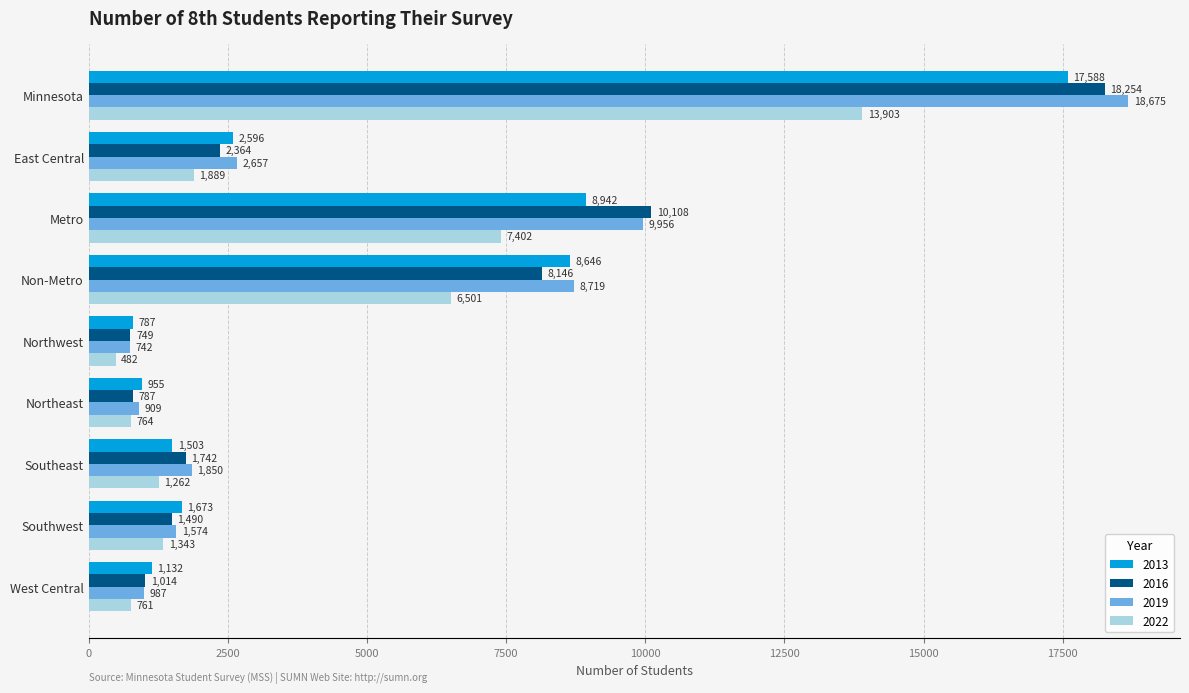

What value does the 2022 series have at Southeast?

1262